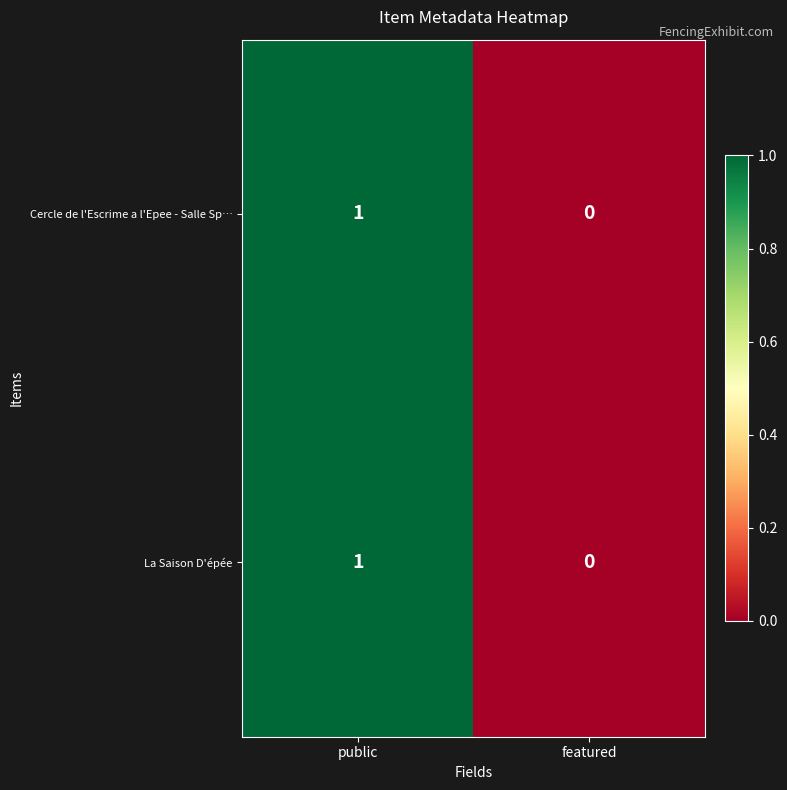

Reading right to left, what are all the values shown in this chart?

Cercle de l'Escrime a l'Epee - Salle Sp…: featured=0	public=1
La Saison D'épée: featured=0	public=1